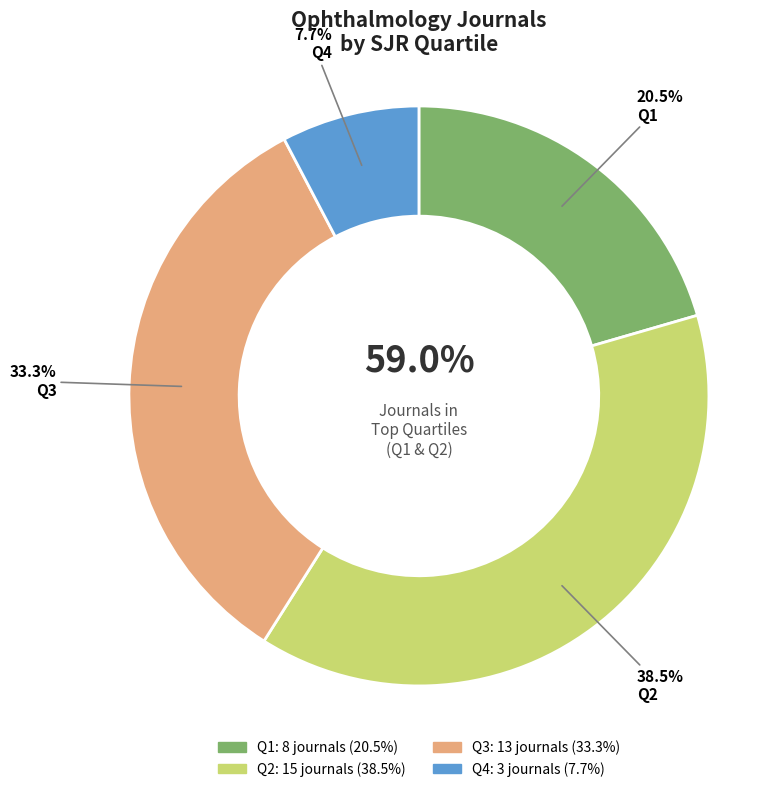

Does Q3 represent more than half of the total?

No